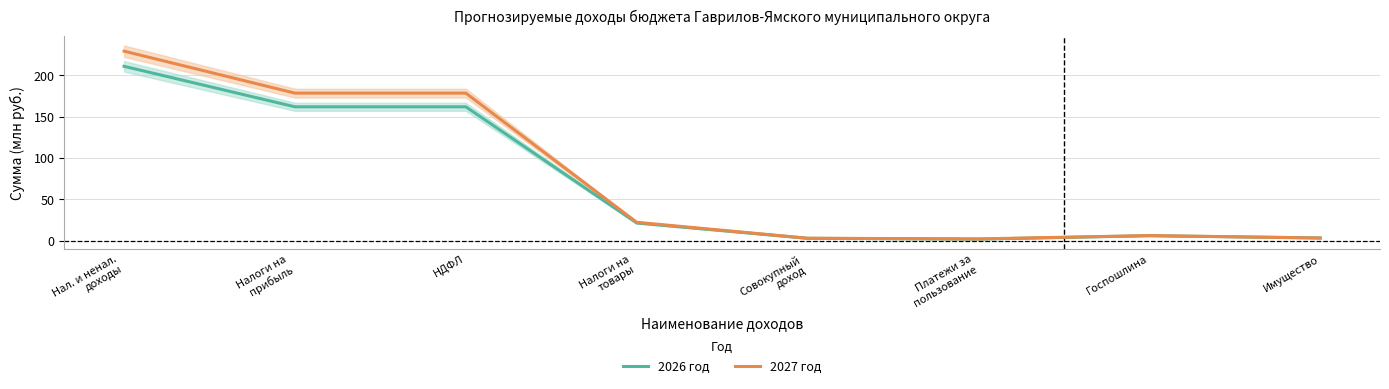

Reading left to right, transcribe all the data shown in this chart.

2026 год: Нал. и ненал.
доходы=210.8	Налоги на
прибыль=161.9	НДФЛ=161.9	Налоги на
товары=21.5	Совокупный
доход=3.0	Платежи за
пользование=2.0	Госпошлина=6.2	Имущество=3.5
2027 год: Нал. и ненал.
доходы=229.1	Налоги на
прибыль=178.4	НДФЛ=178.4	Налоги на
товары=22.4	Совокупный
доход=3.1	Платежи за
пользование=2.3	Госпошлина=6.3	Имущество=3.3